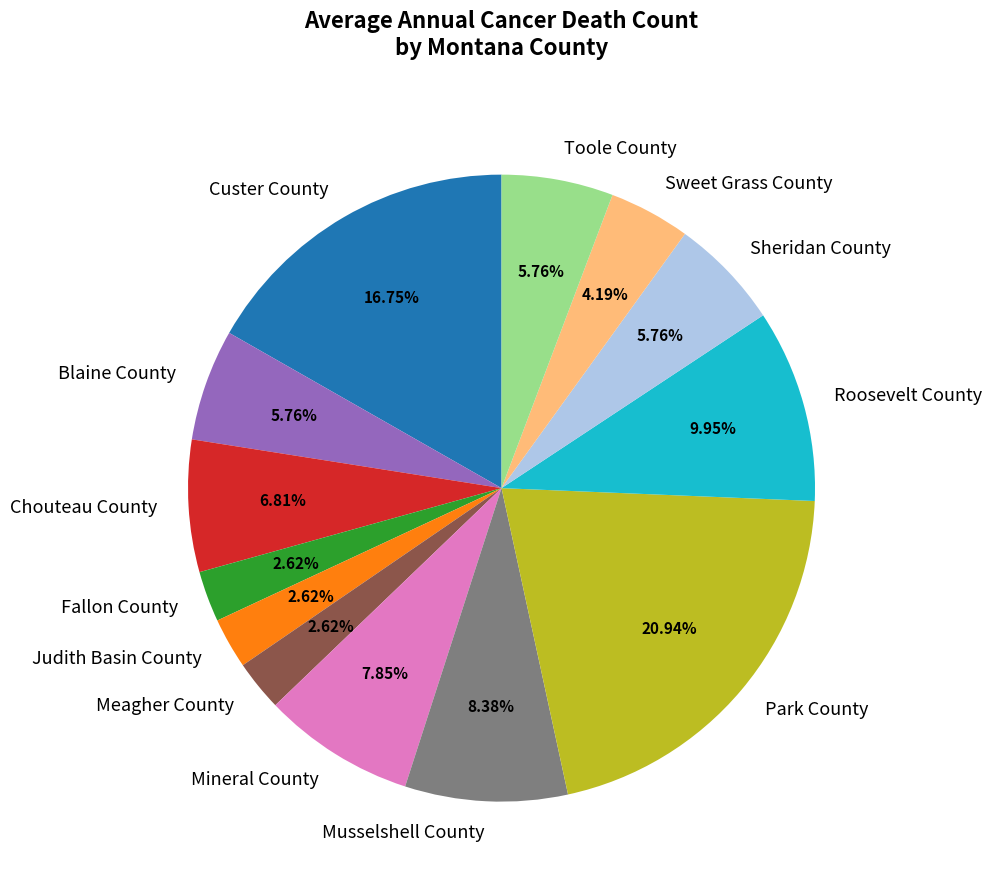

Combined, do Park County and Sheridan County account for over 50%?

No